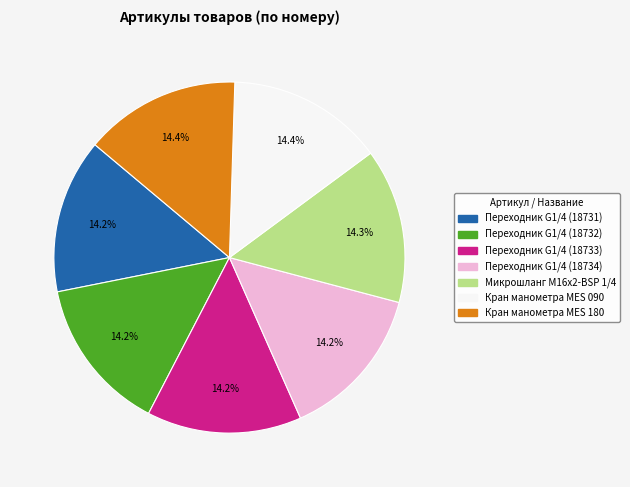

What is the ratio of the value at Кран манометра MES 180 to the value at Переходник G1/4 (18731)?

1.0